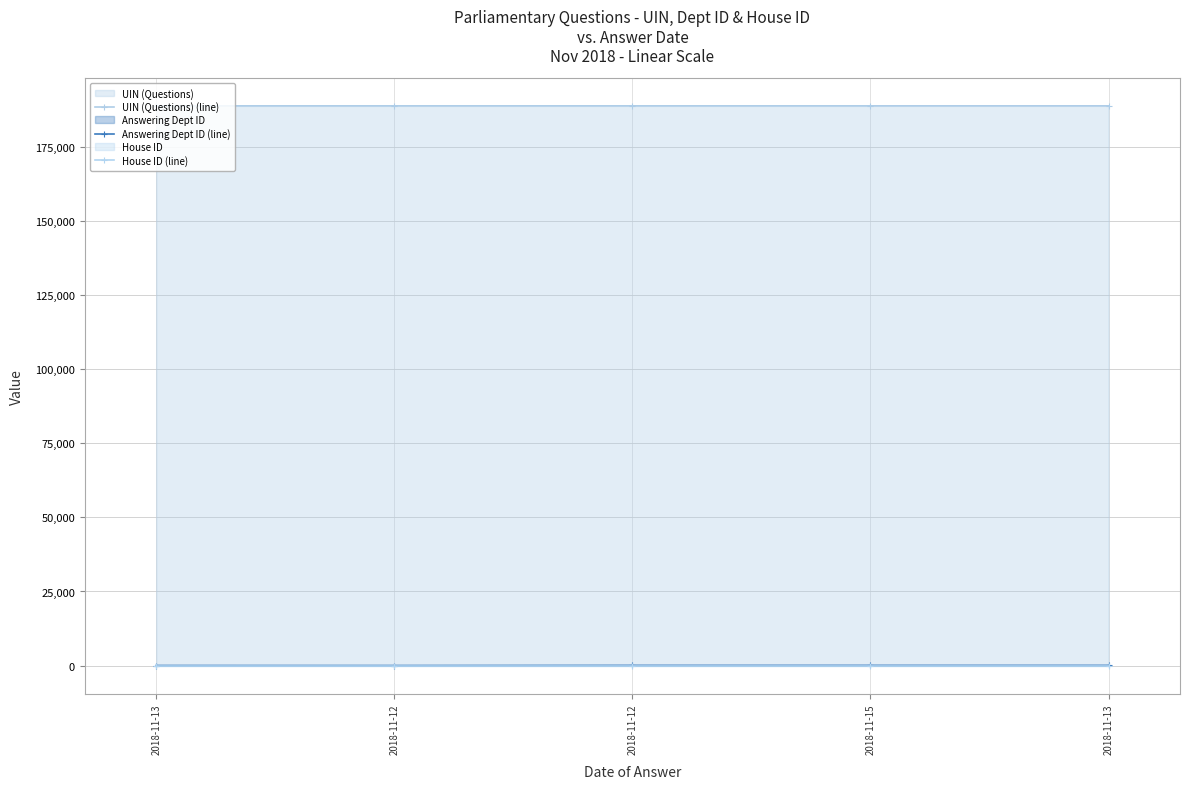

True or false: UIN (Questions) (line) and House ID (line) cross at least once.

False